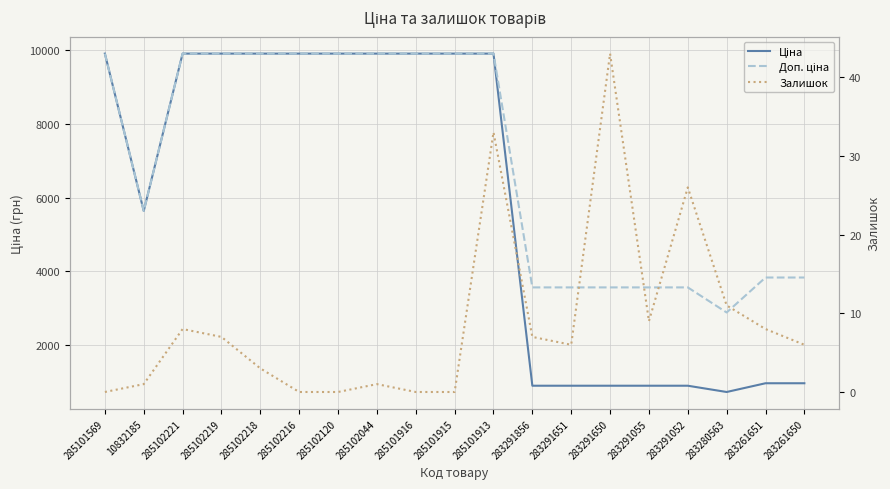

Which has a higher value, 283291651 or 285101916?

285101916